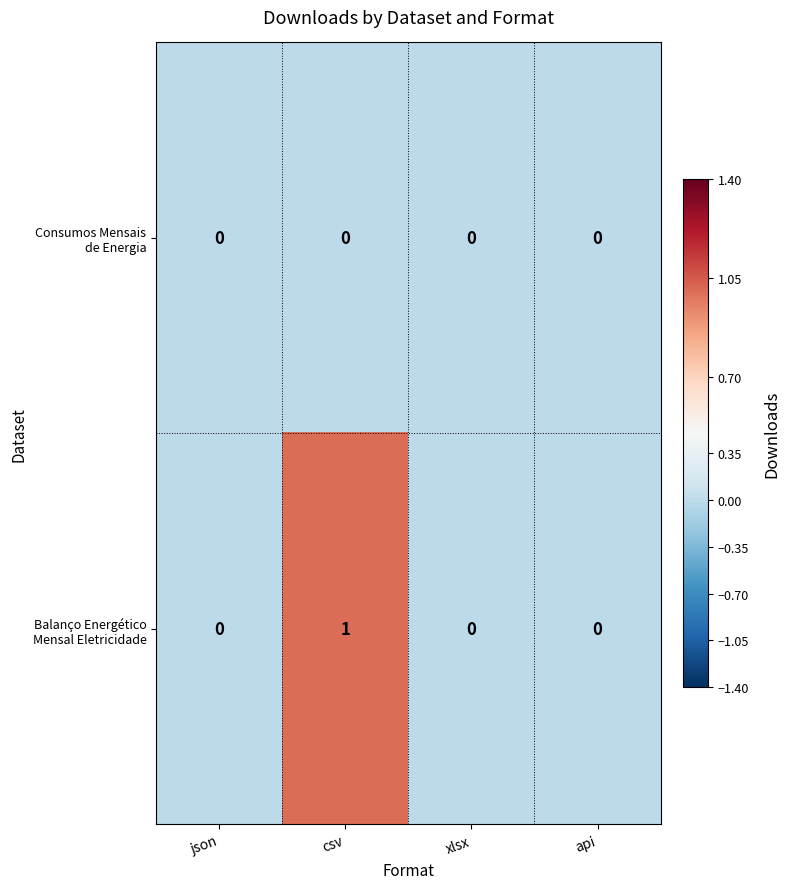

At which category is the sum across all series the highest?

csv